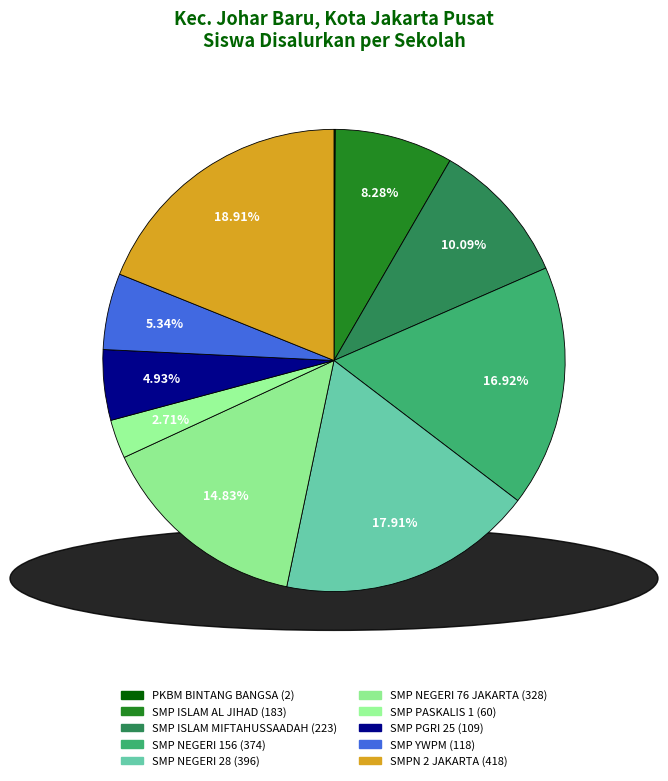

What is the largest slice in the pie chart?

SMPN 2 JAKARTA